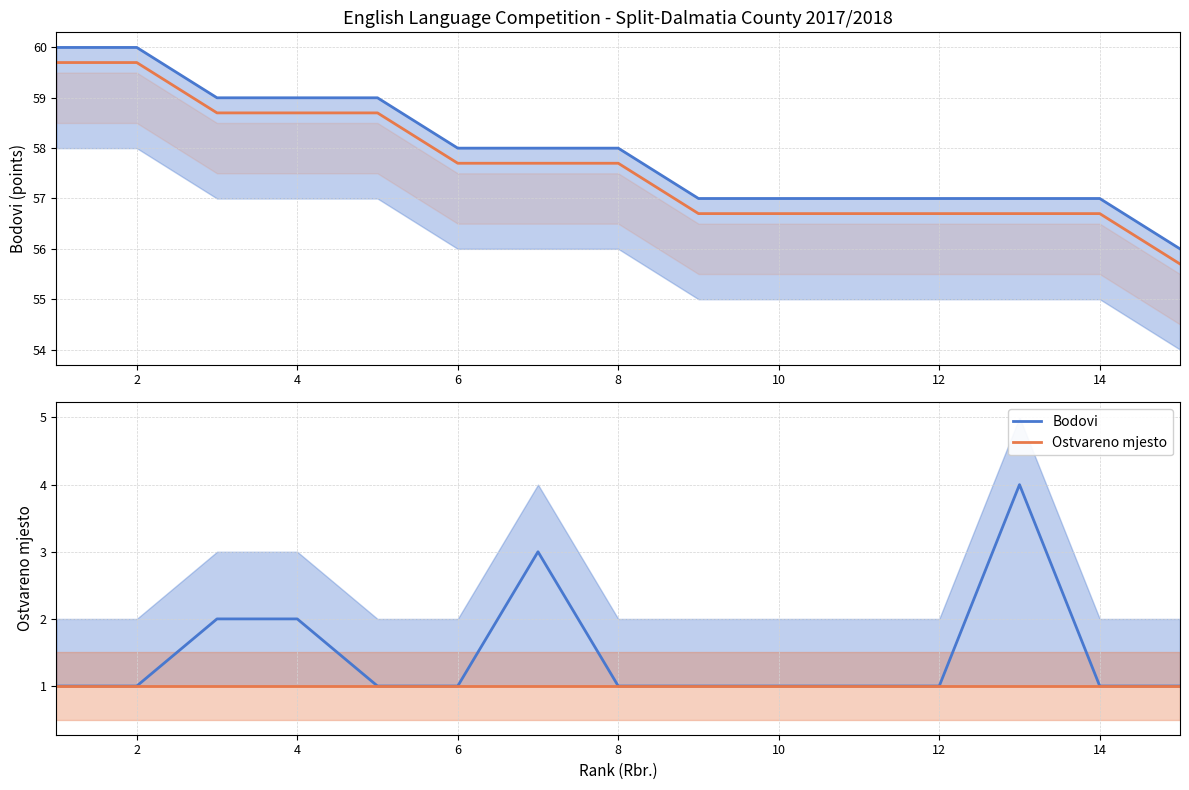

True or false: Bodovi has a value of 57.0 at 12.

True